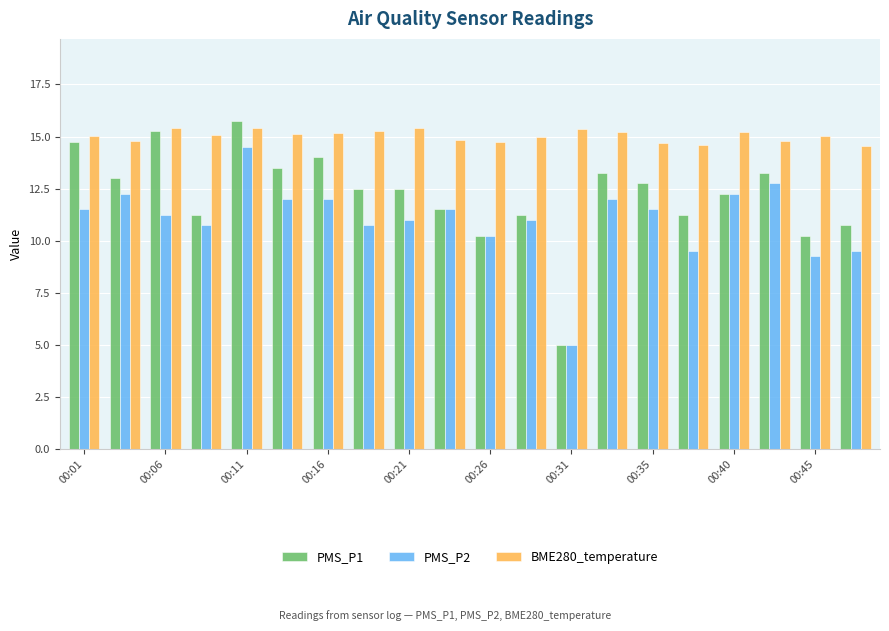

How many groups of bars are there?

20